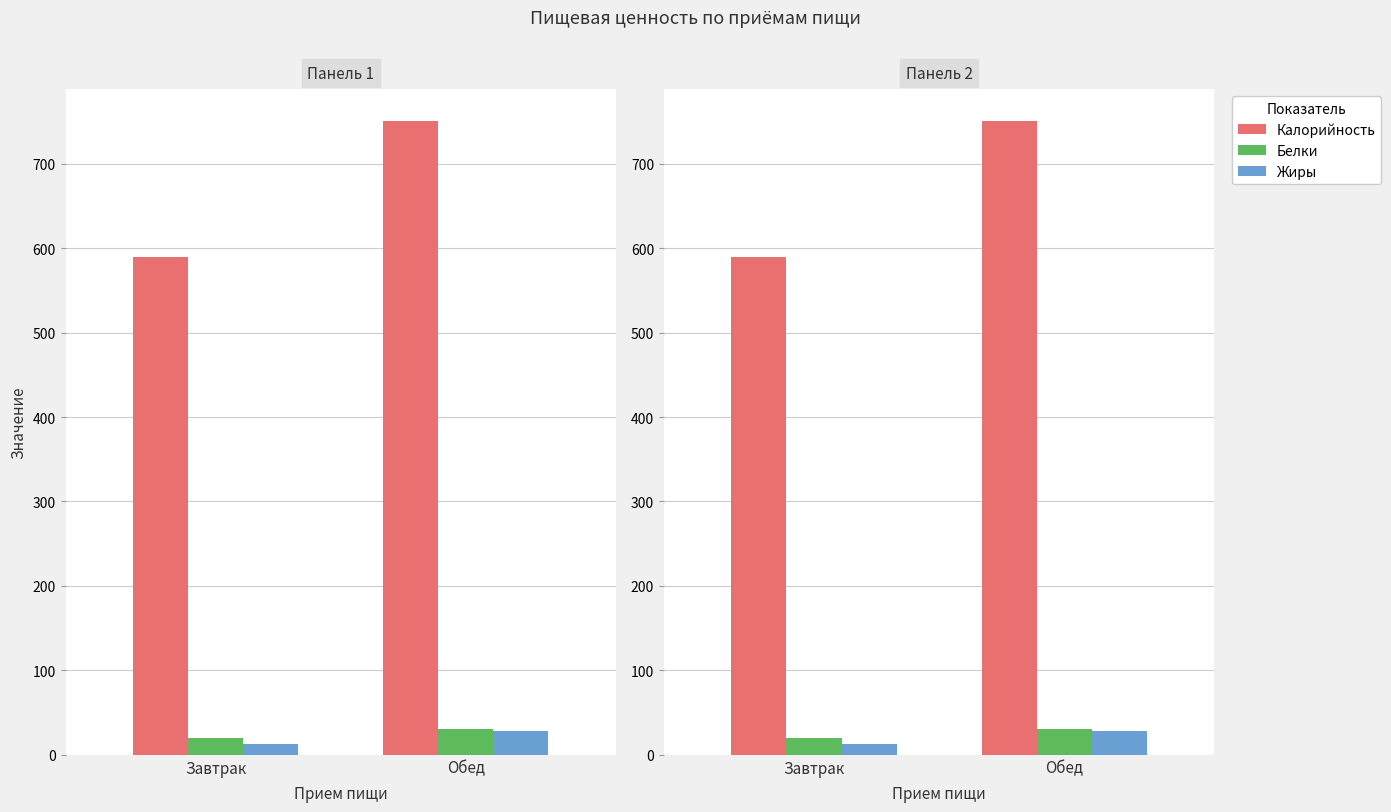

What is the value of the Белки bar at the 2nd from the left?

31.0